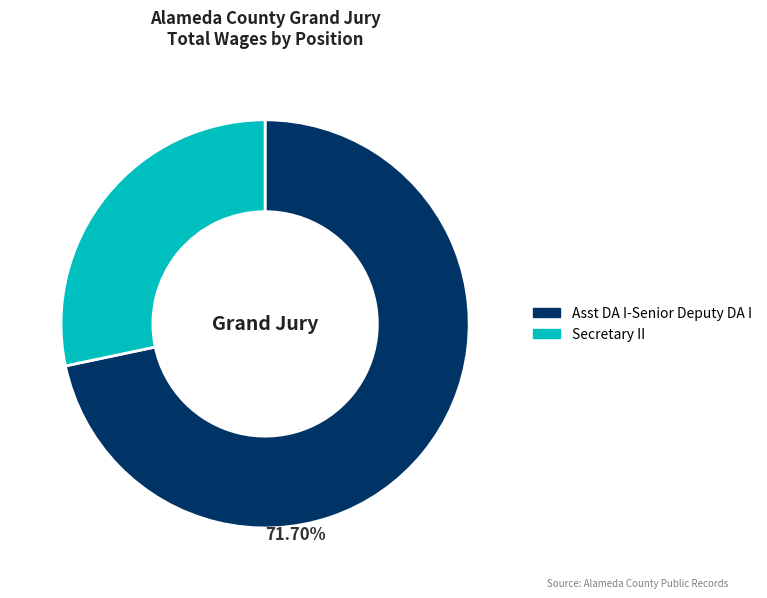

The Asst DA I-Senior Deputy DA I slice represents 72% of the pie. True or false?

True